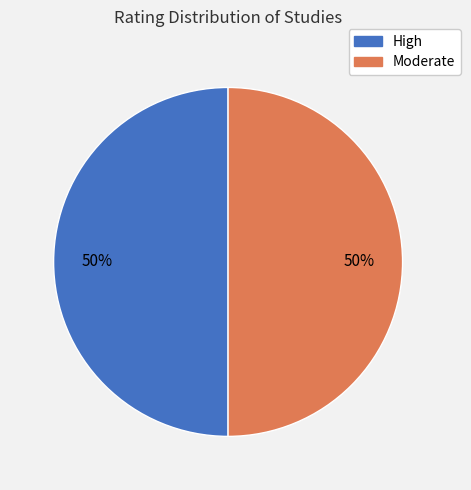

Count the number of slices in the pie.

2